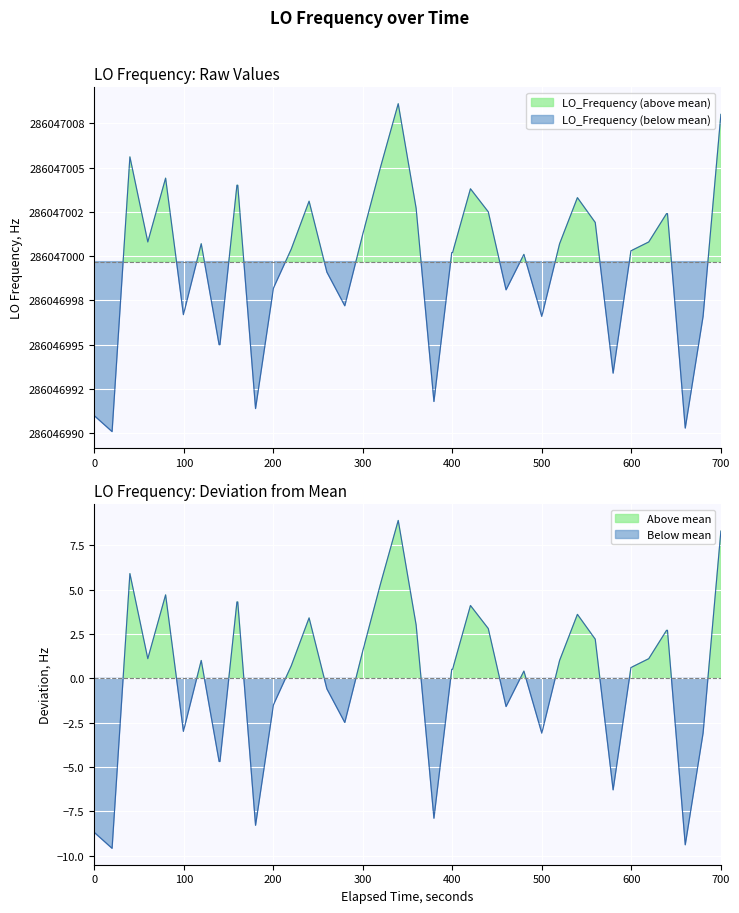

How many lines are shown in the chart?

1